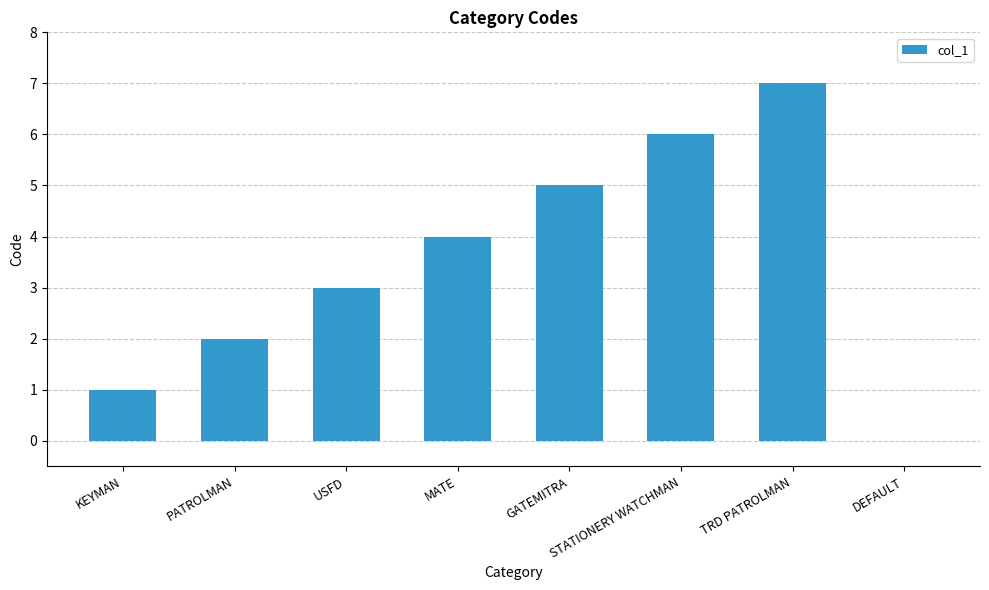

The chart shows a value of 5 at USFD. True or false?

False